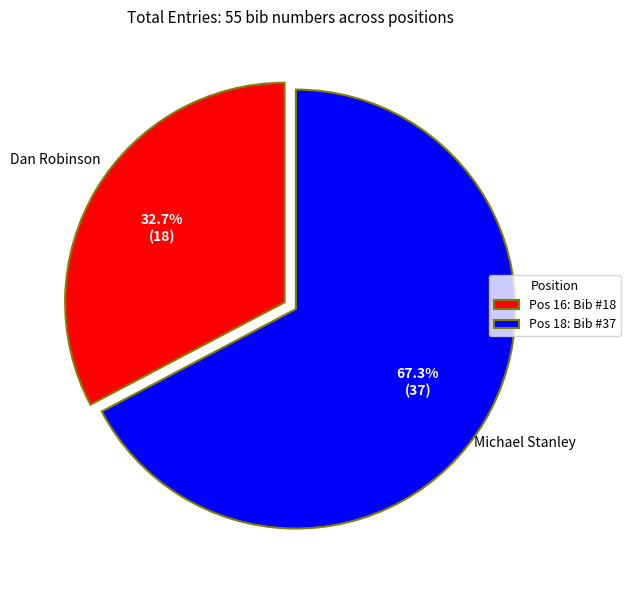

Which has a higher value, Dan Robinson or Michael Stanley?

Michael Stanley